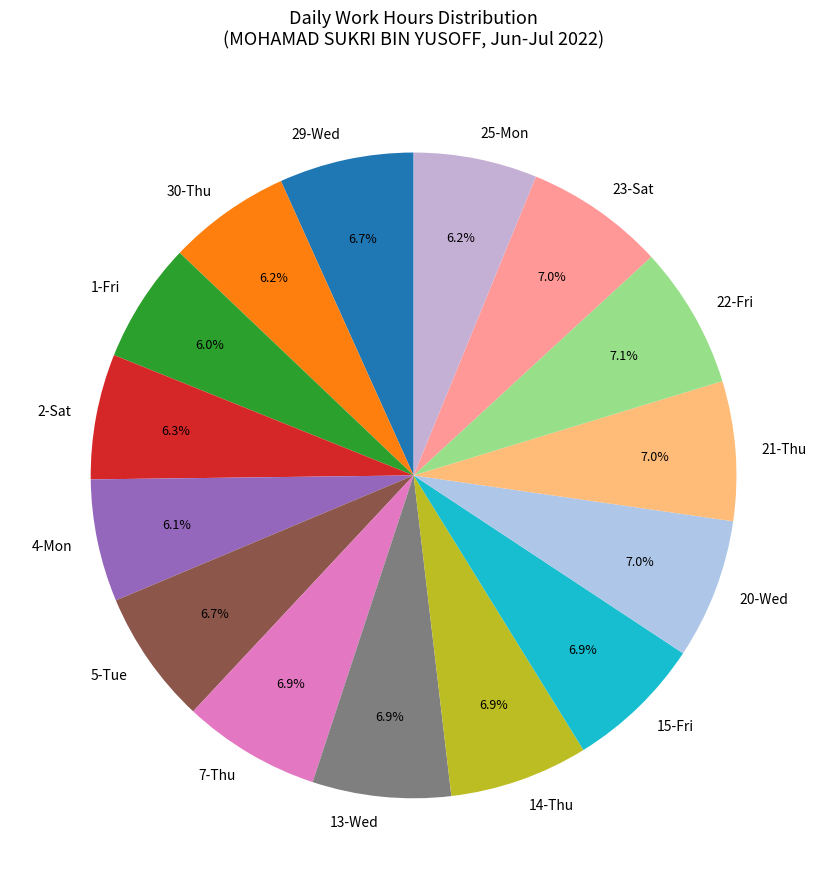

Do 4-Mon and 29-Wed together represent more than half of the pie?

No